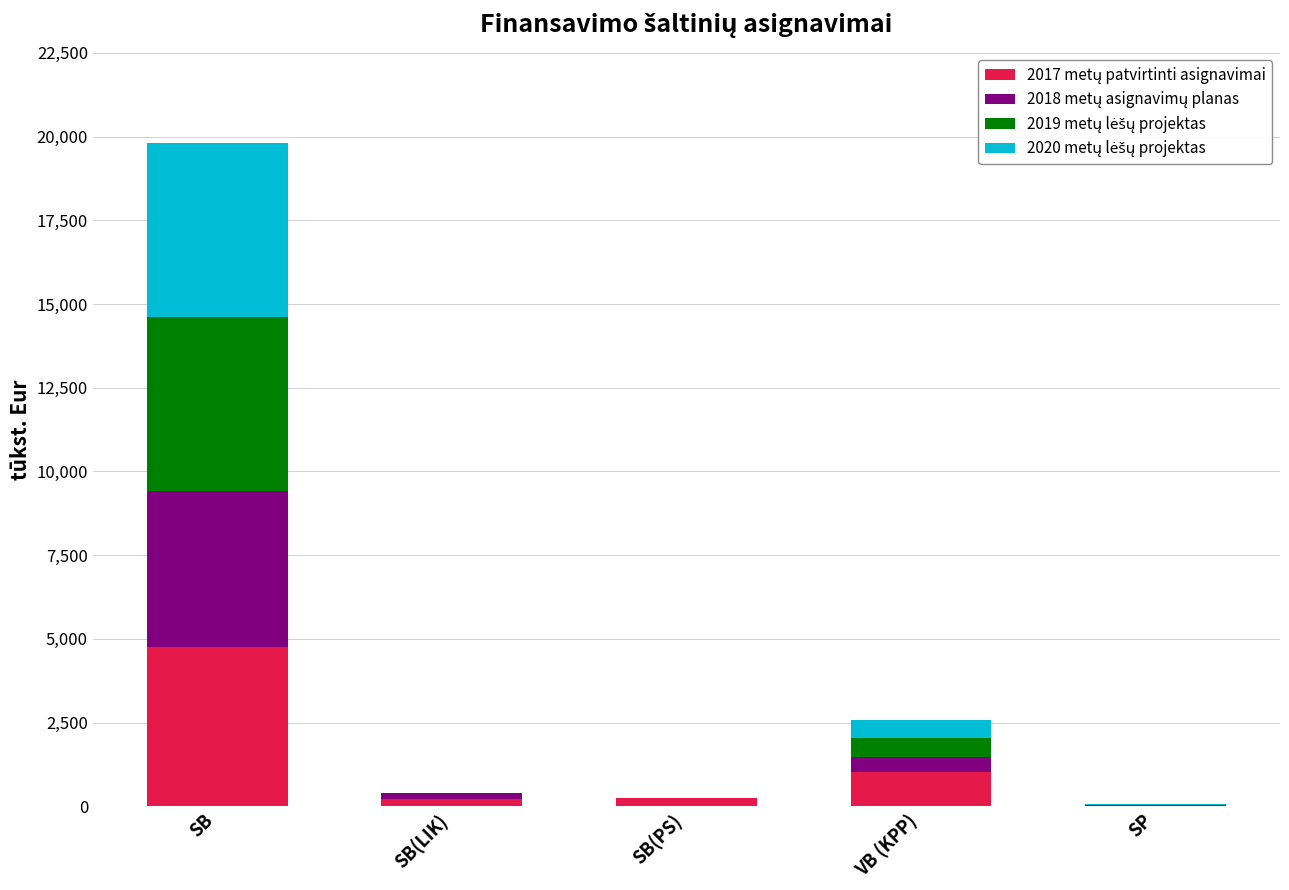

At which category is the sum across all series the highest?

SB